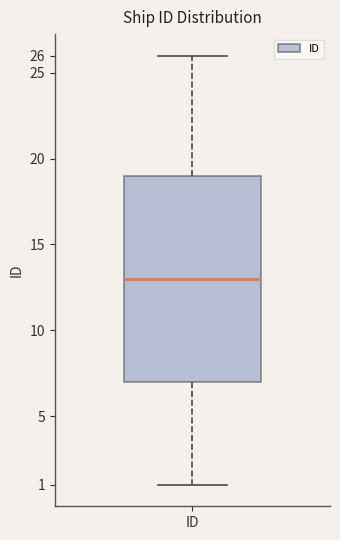

Read this box plot against the y-axis: the position of the median line, the range covered by the box, and the ends of both whiskers. The values are not printed on the chart, so give them approximately, as read against the axis.

median 13, box 7 to 19, whiskers 1 to 26